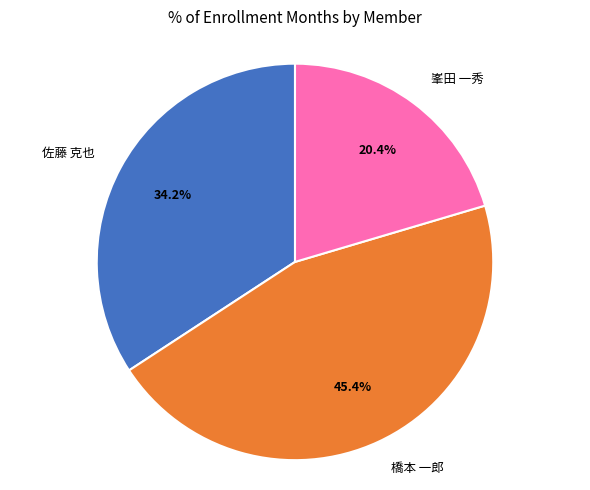

Which slice is the largest?

橋本 一郎